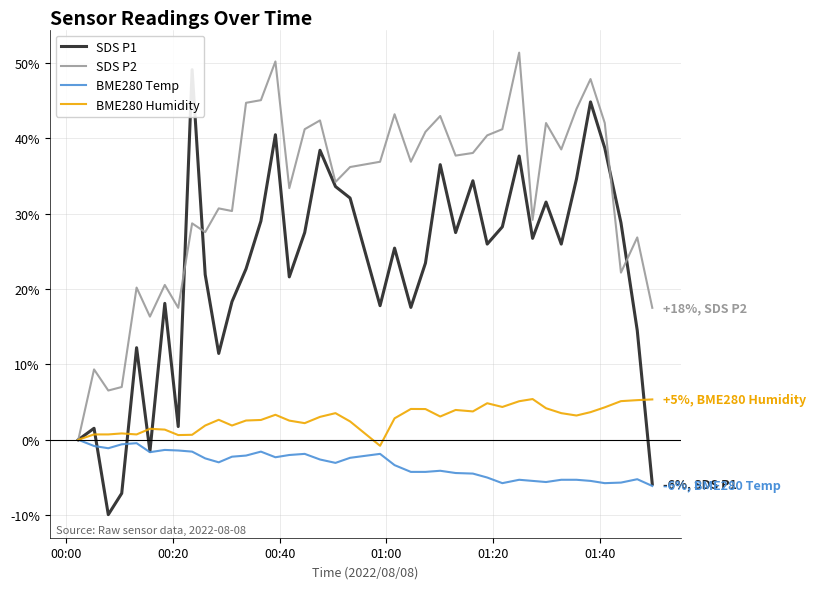

What is the difference between the second highest and second lowest values in the SDS P2 series?

43.6